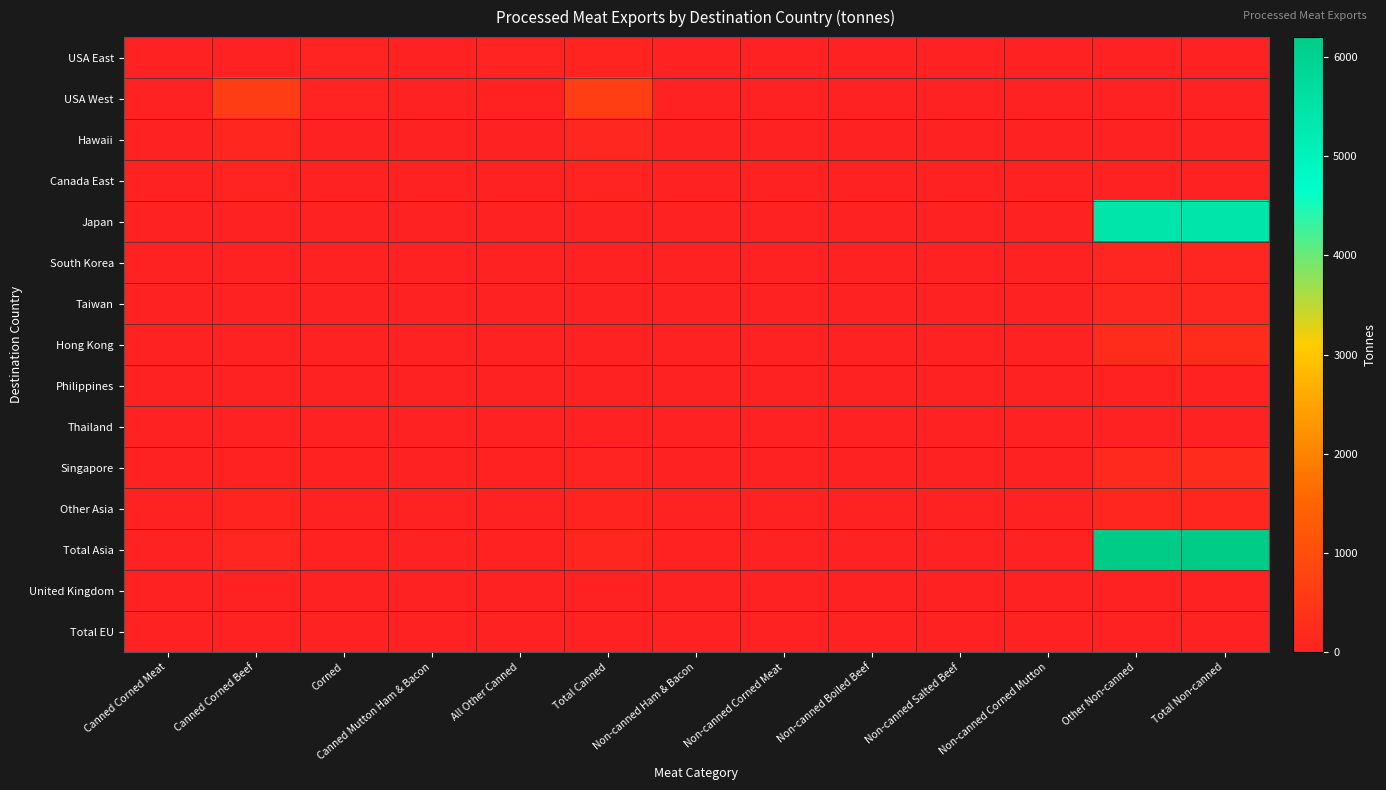

Rank the series at Non-canned Salted Beef from highest to lowest value.

USA East, USA West, Hawaii, Canada East, Japan, South Korea, Taiwan, Hong Kong, Philippines, Thailand, Singapore, Other Asia, Total Asia, United Kingdom, Total EU